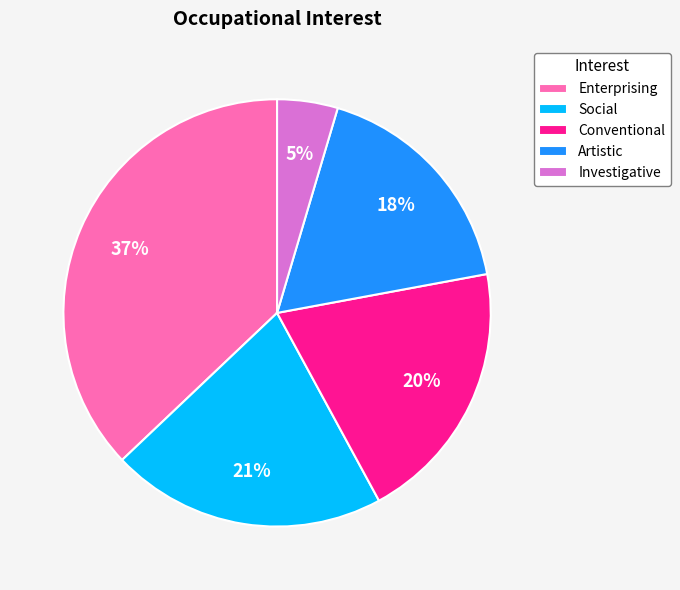

Is it true that Investigative is 5% of the pie?

True